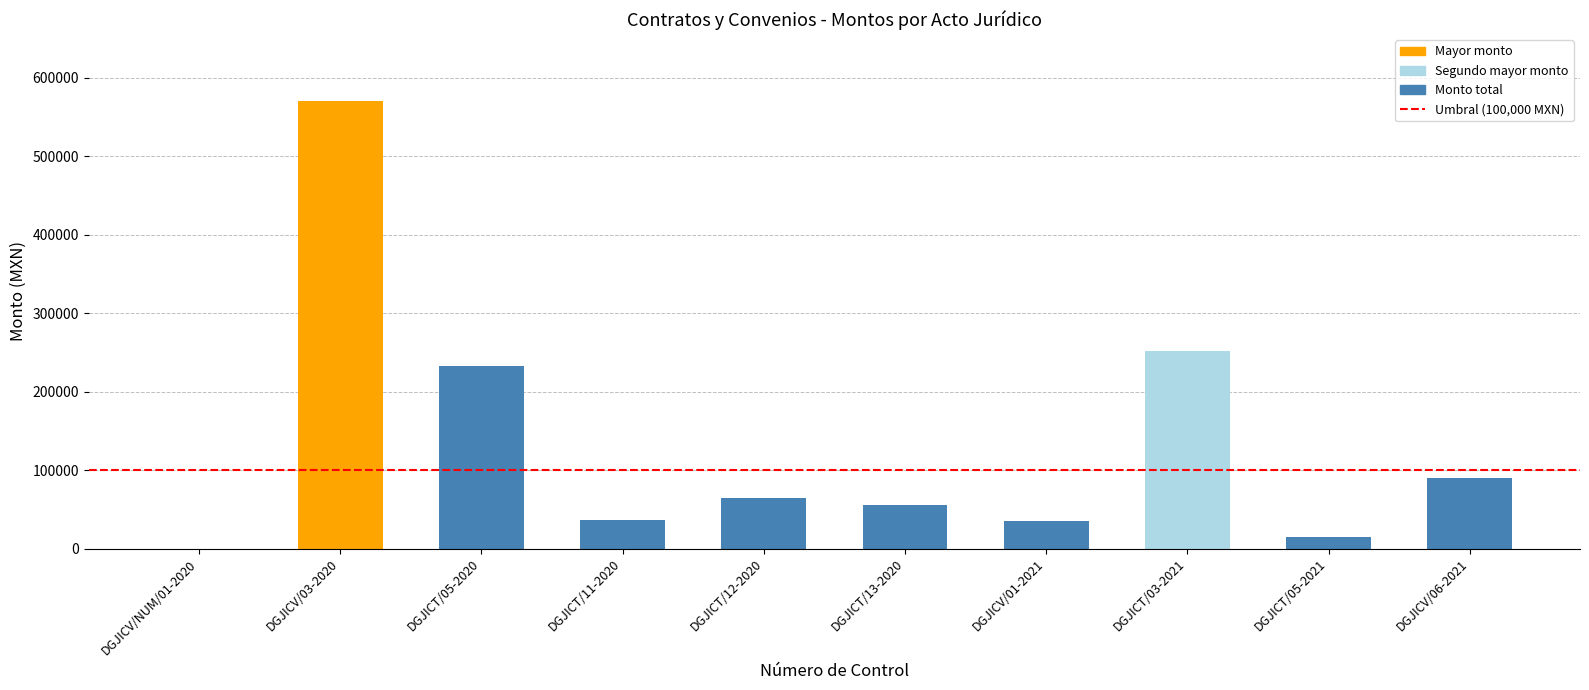

What is the sum of the values at DGJICT/05-2021 and DGJICT/03-2021?

267000.0